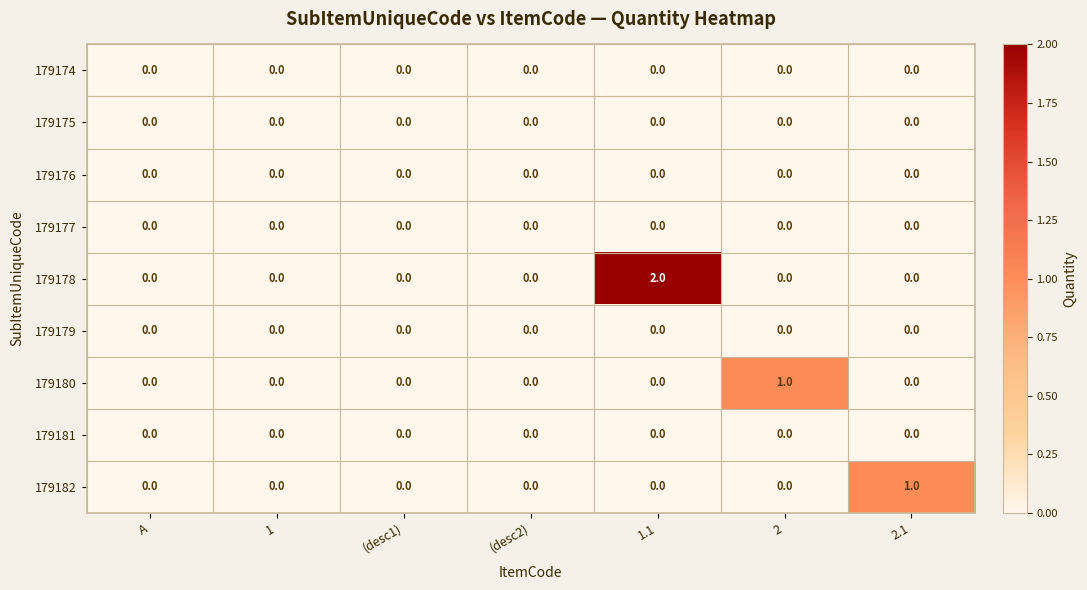

Is it true that 179178 equals 1 at (desc1)?

False